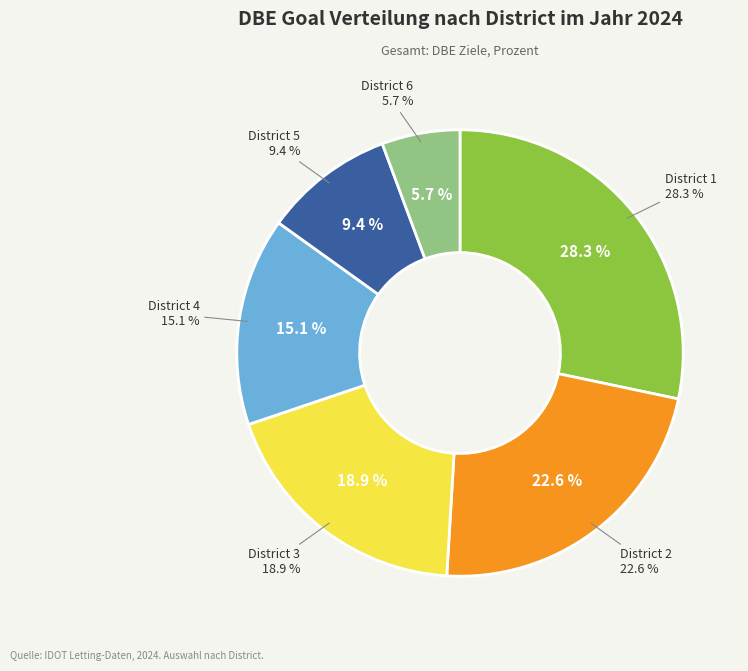

To the nearest percent, what portion does District 6 represent?

6%